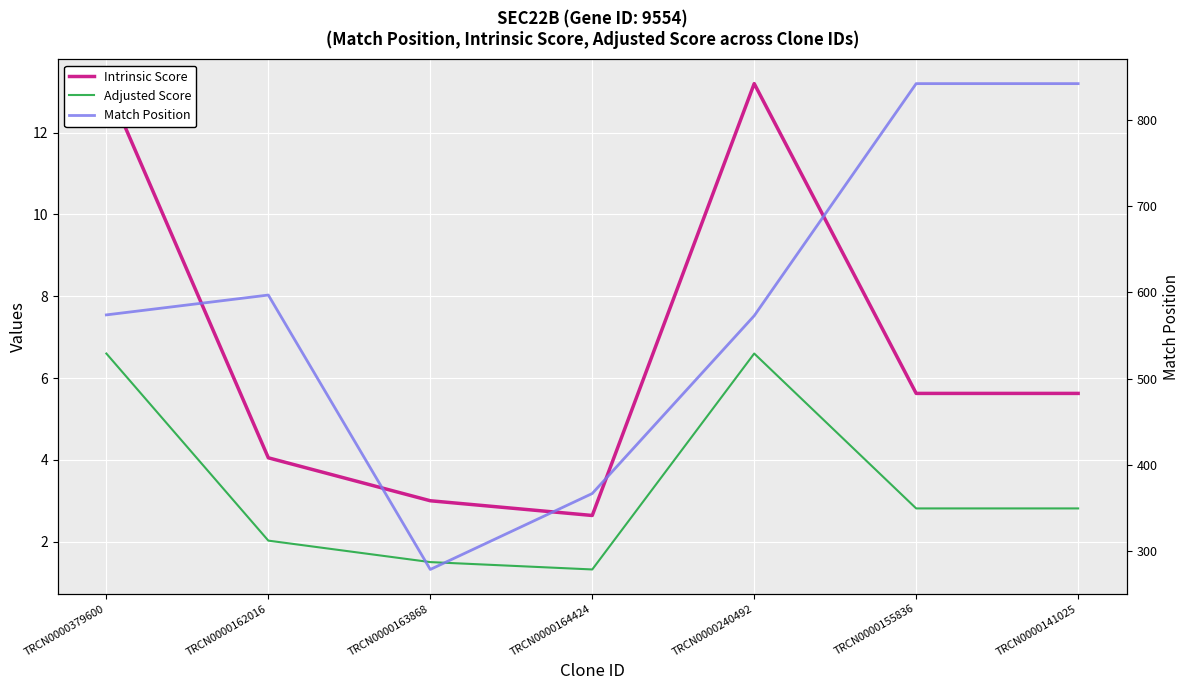

Which series has the widest spread of values?

Match Position